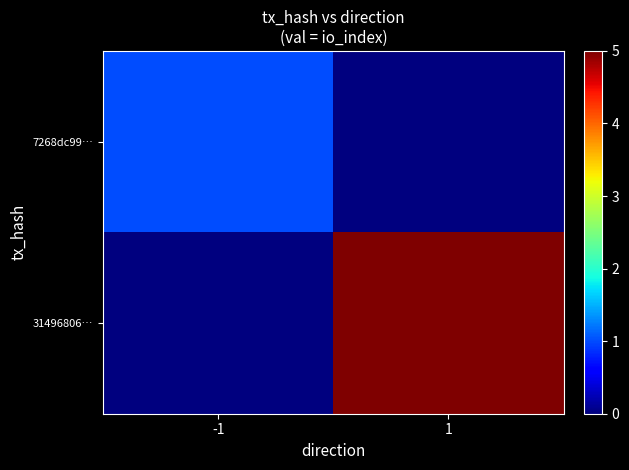

Which label corresponds to the smallest value in the chart?

1